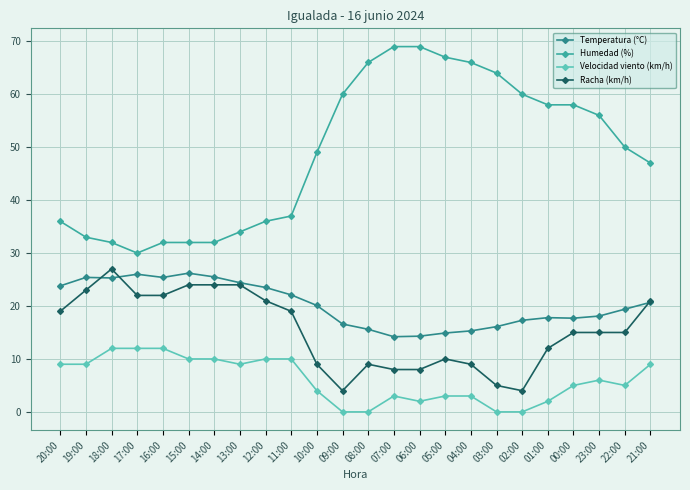

Count the number of data series in this chart.

4